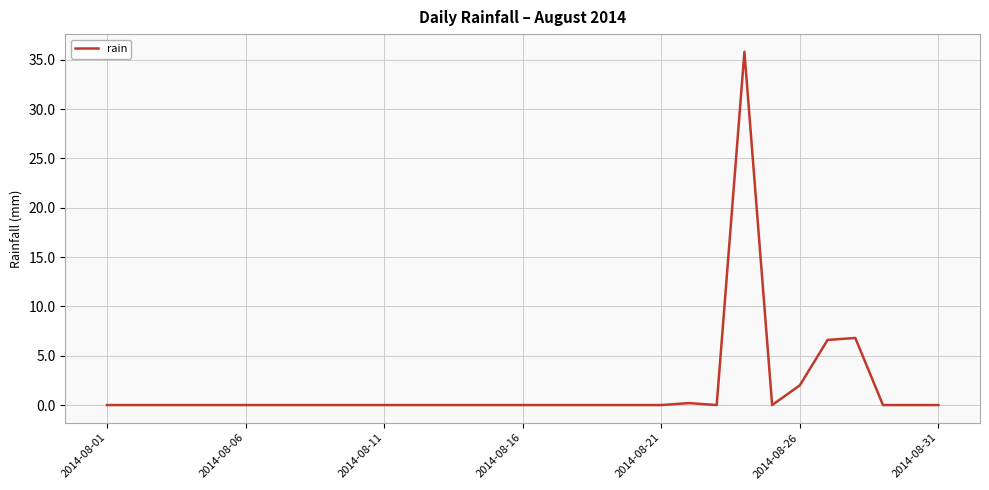

What is the maximum value shown in the chart?

35.8